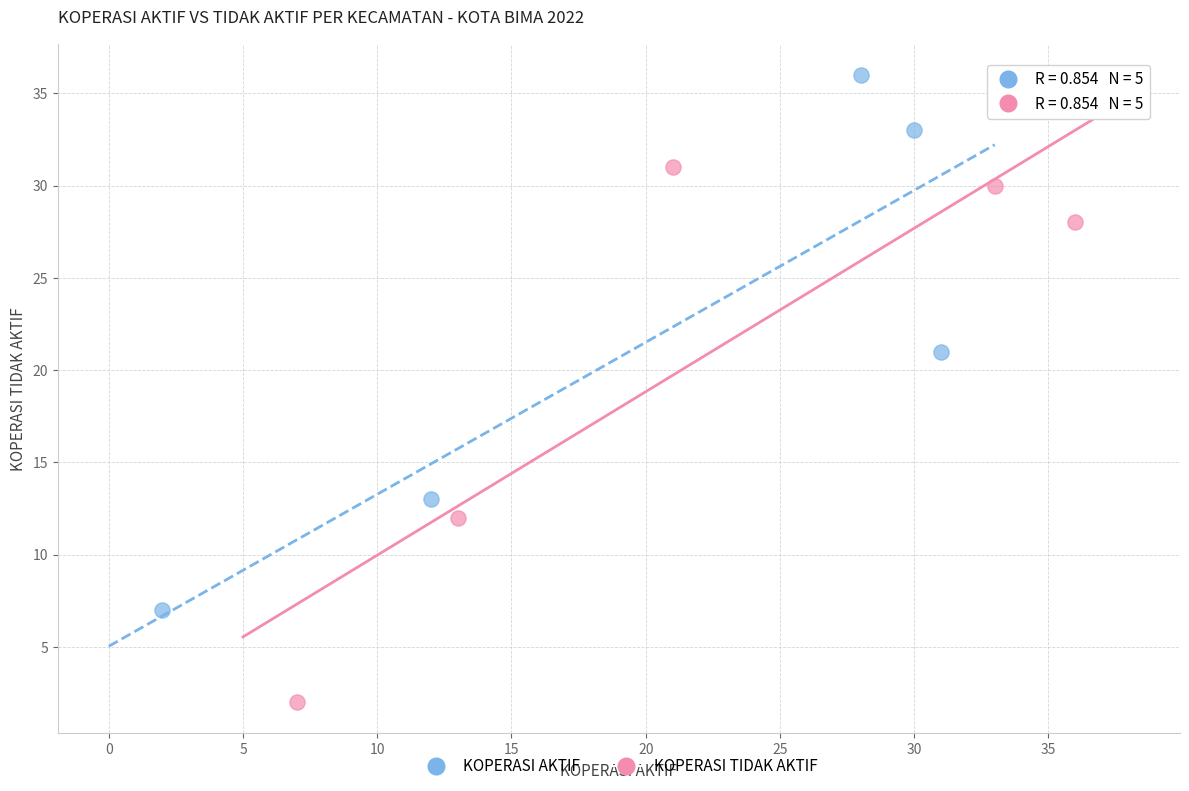

Which series reaches the minimum Y coordinate?

KOPERASI TIDAK AKTIF